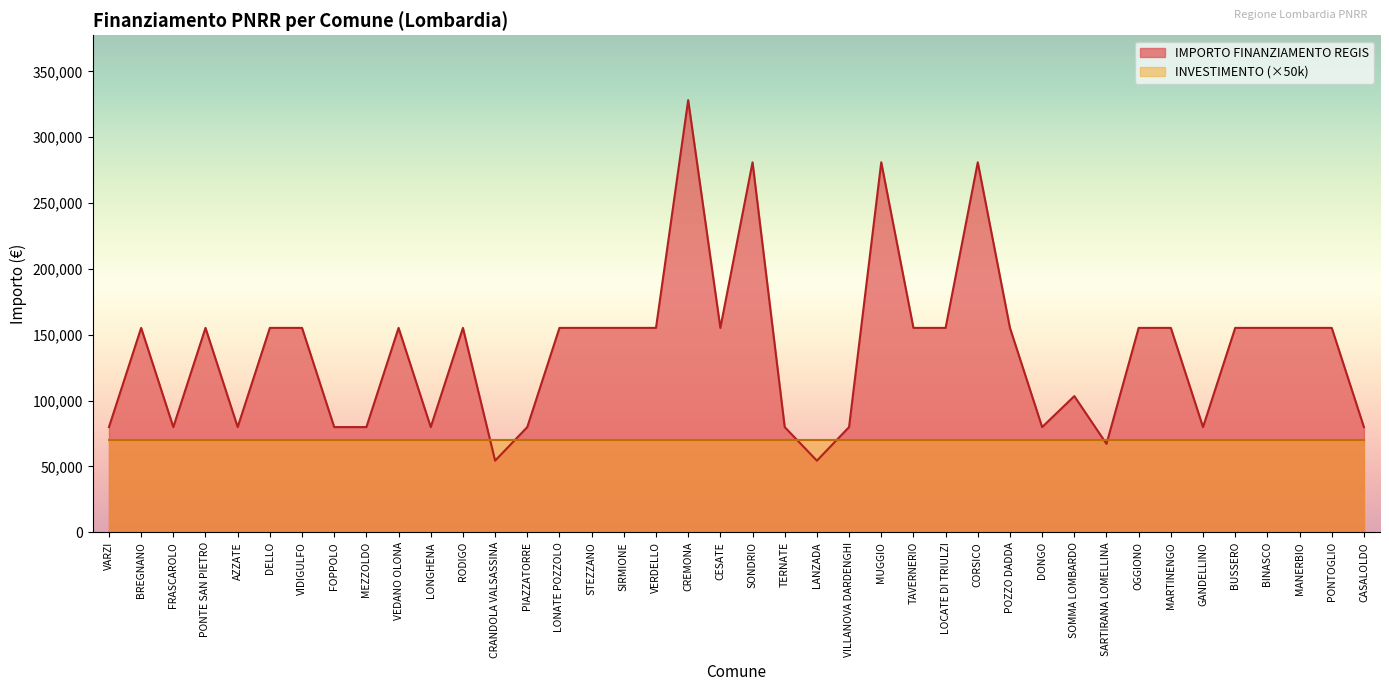

How many distinct data groups are displayed?

2